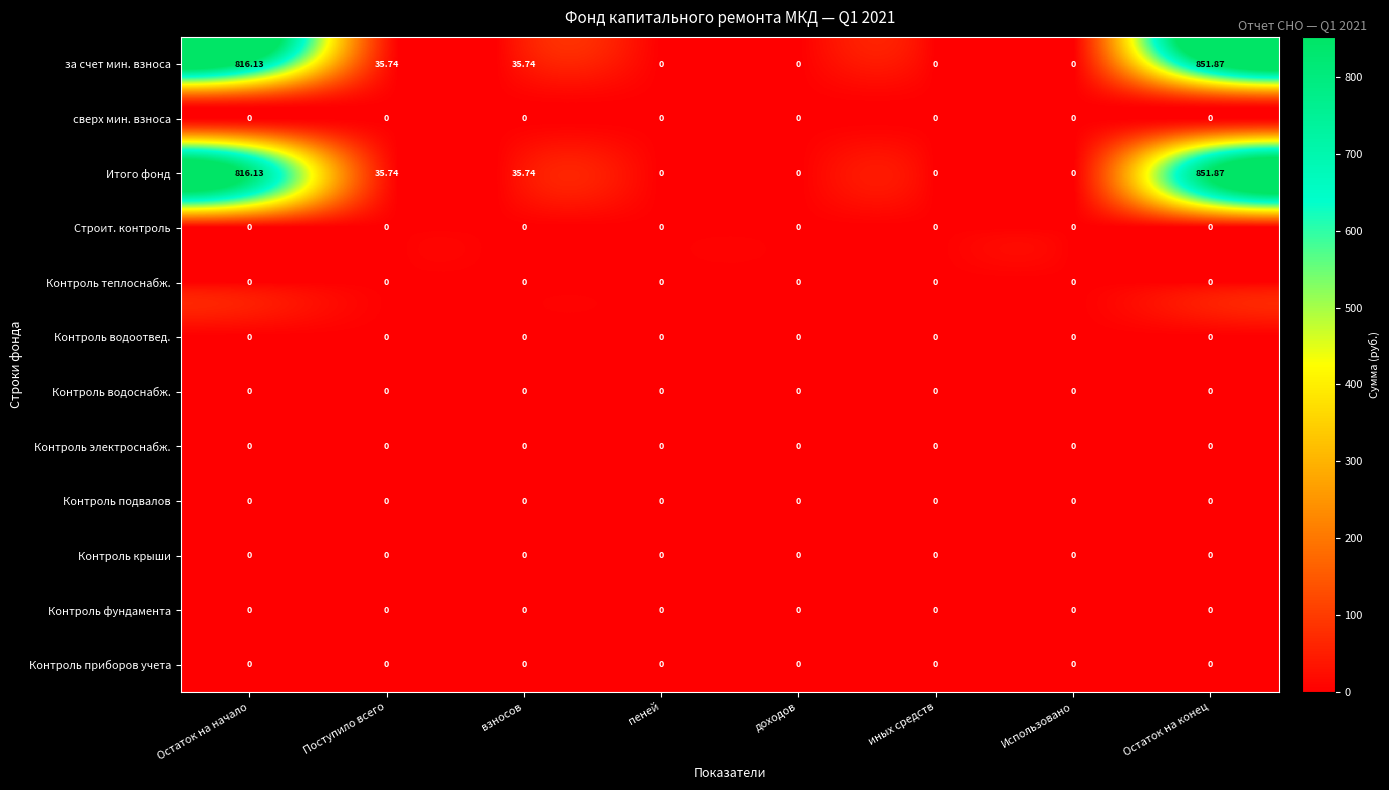

At which category does the chart reach its peak across all series?

Остаток на конец